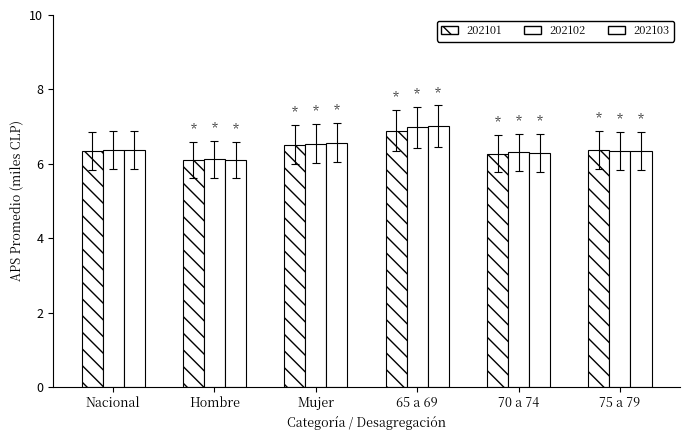

Count the number of categories in the chart.

6